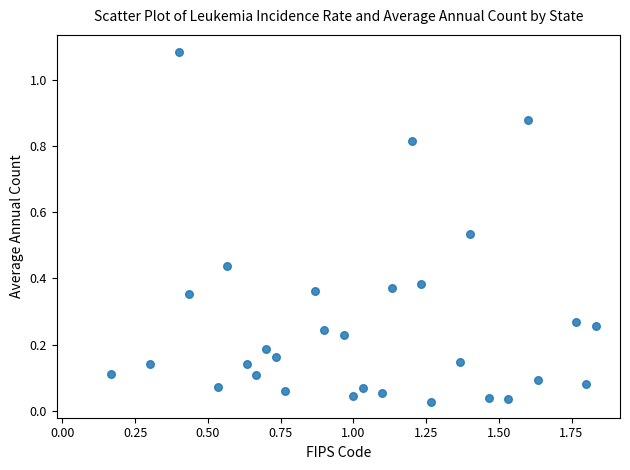

What is the range of X values (max minus min)?

1.7